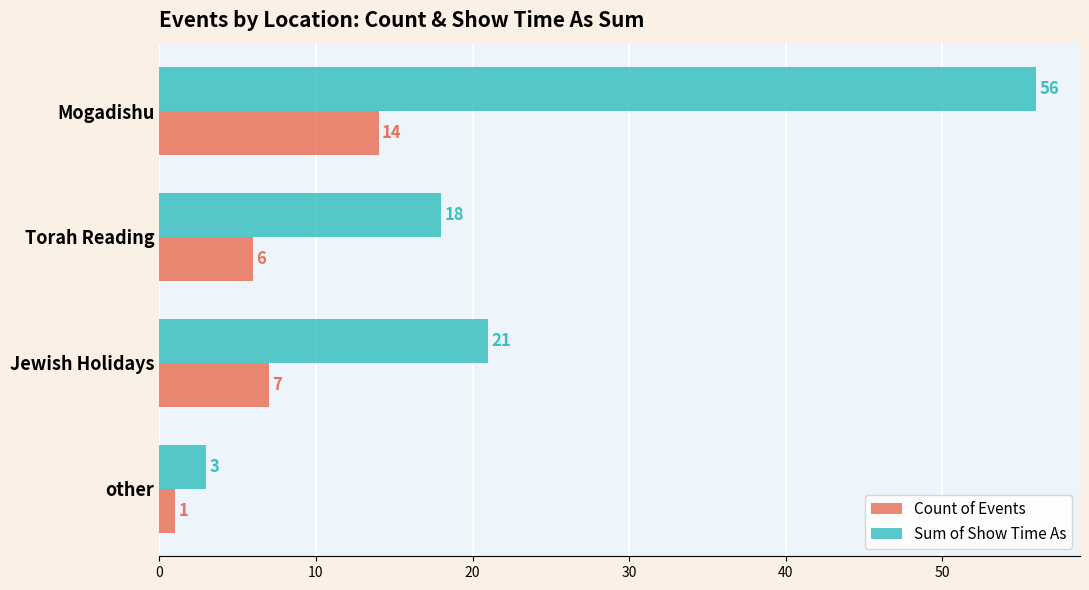

What is the spread (max minus min) of values at Torah Reading?

12